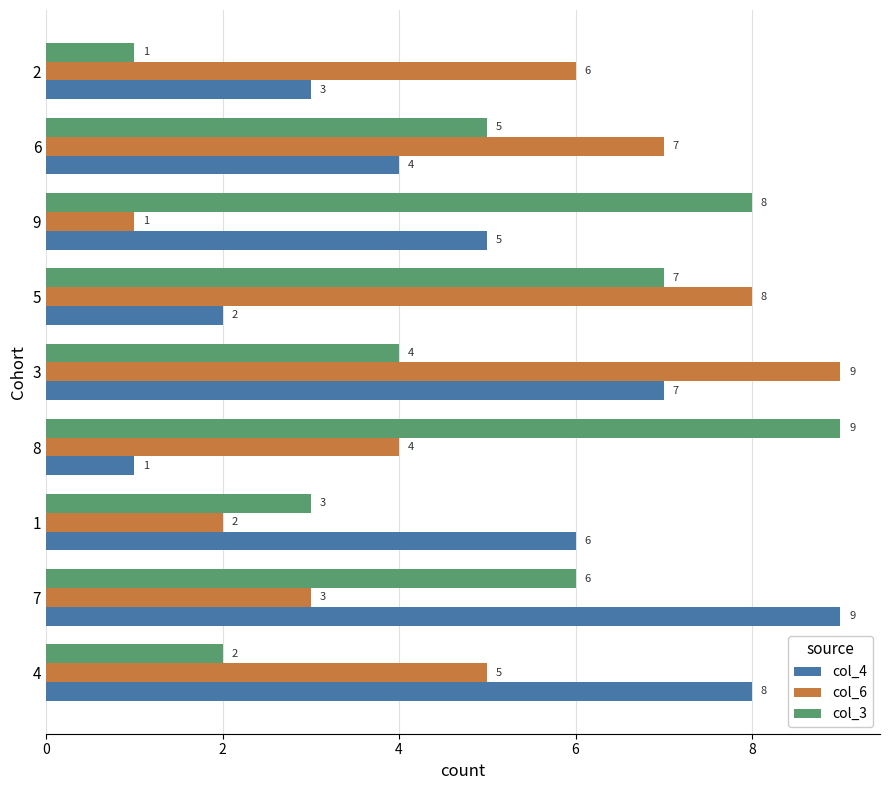

How many distinct data groups are displayed?

3